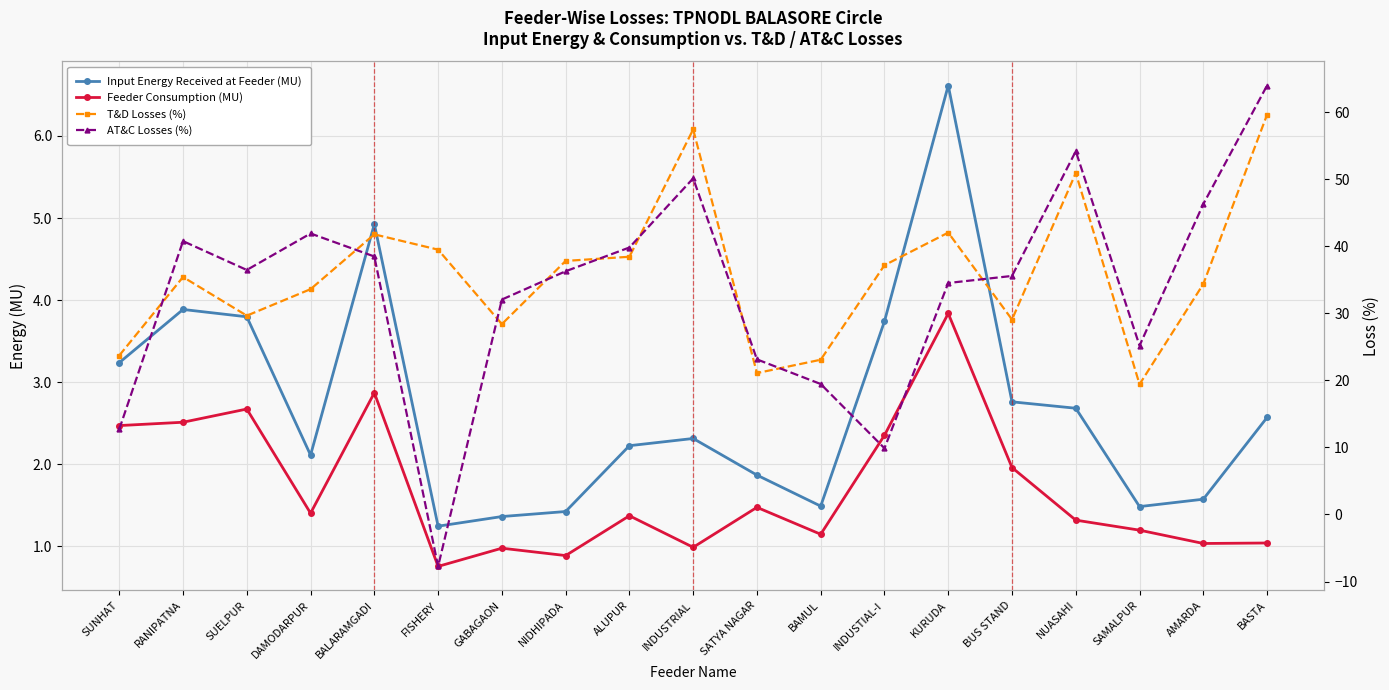

True or false: T&D Losses (%) and Input Energy Received at Feeder (MU) cross at least once.

False